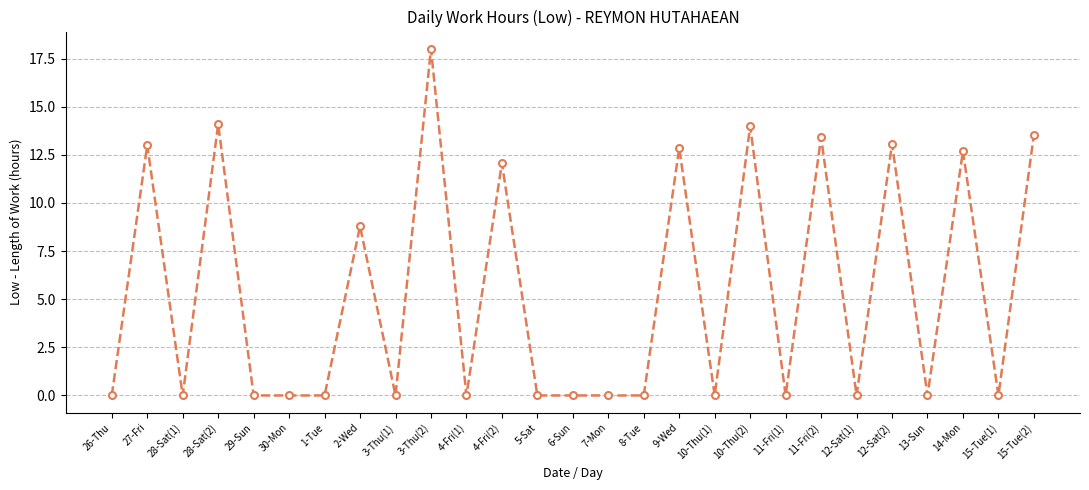

At which label is the value closest to 9?

2-Wed